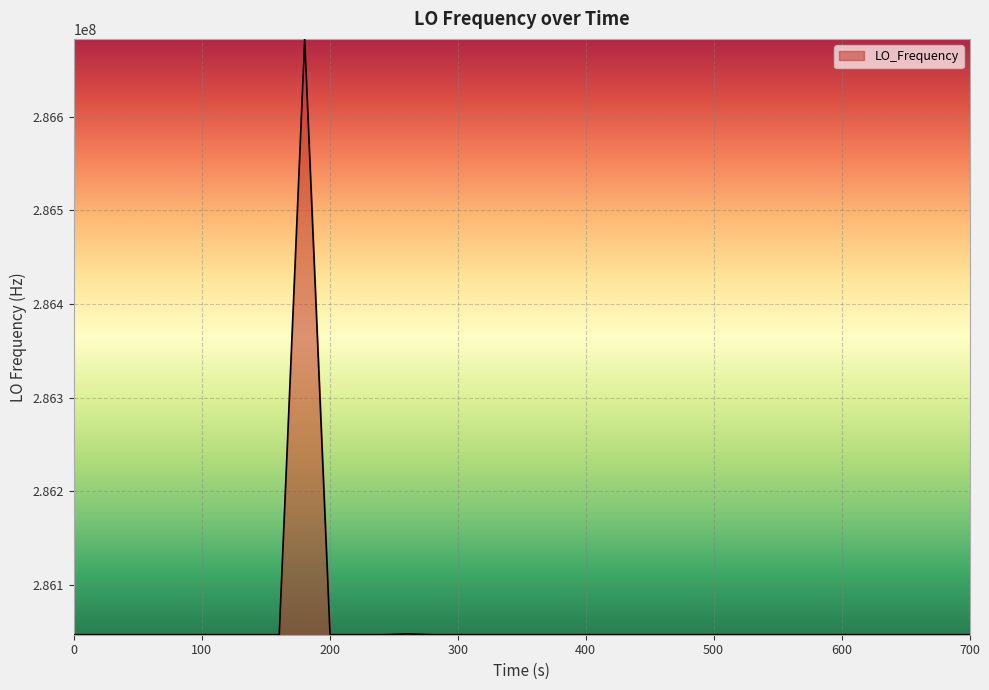

What is the smallest value displayed?

286046994.3